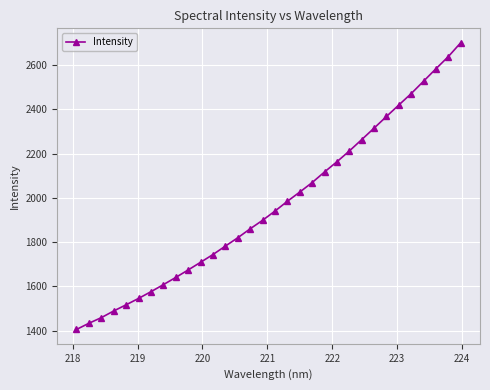

What is the average value?

1967.6